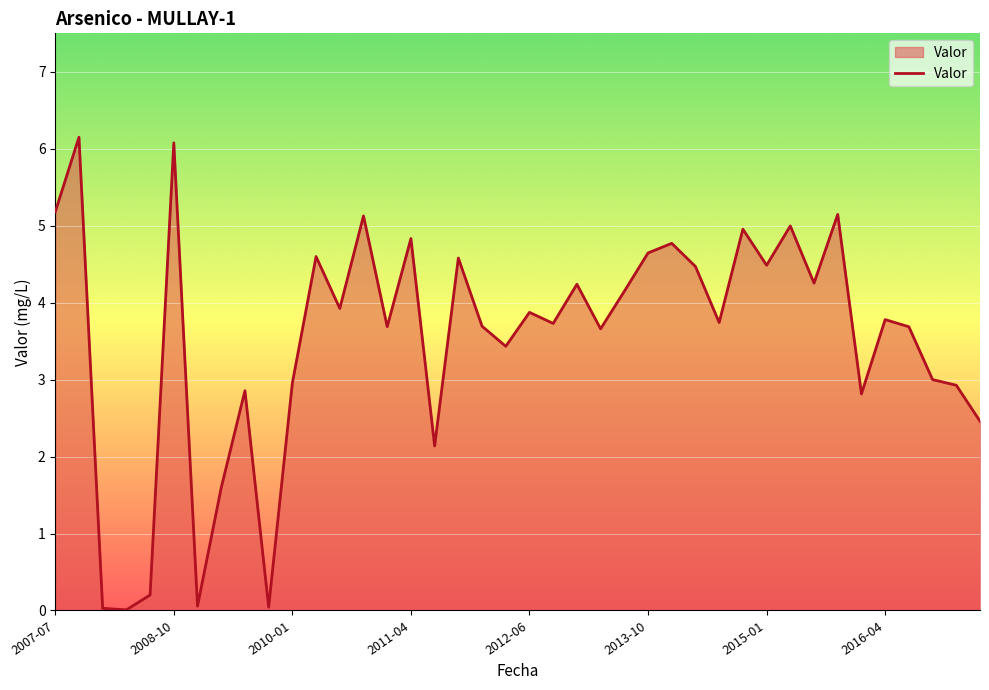

What is the greatest value displayed?

6.2